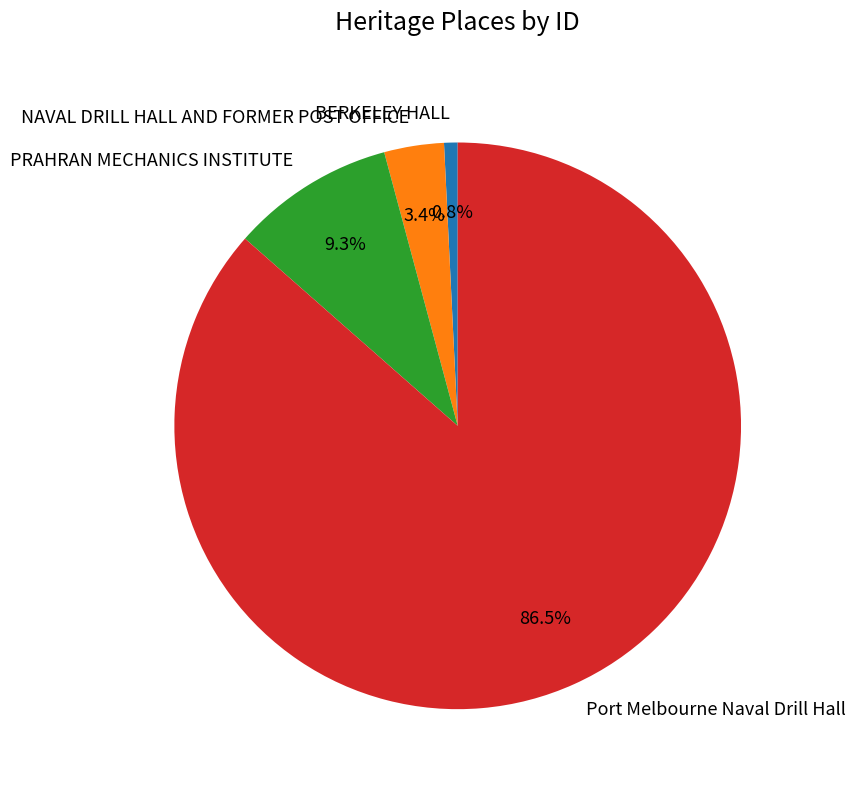

Which slice is the smallest?

BERKELEY HALL